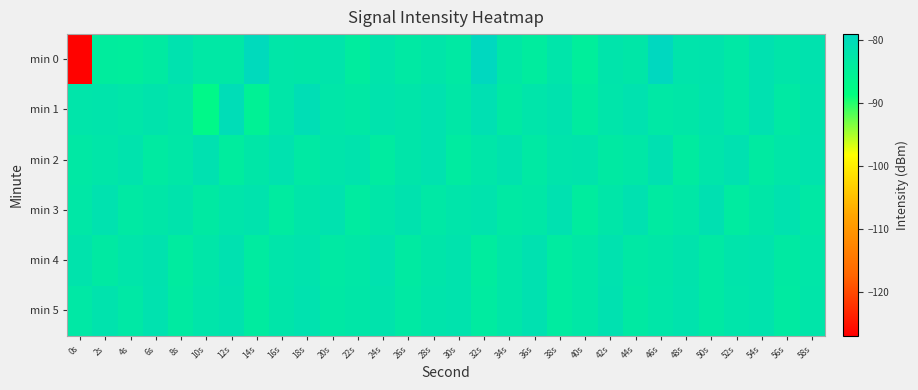

Which category has the highest value across all series?

32s